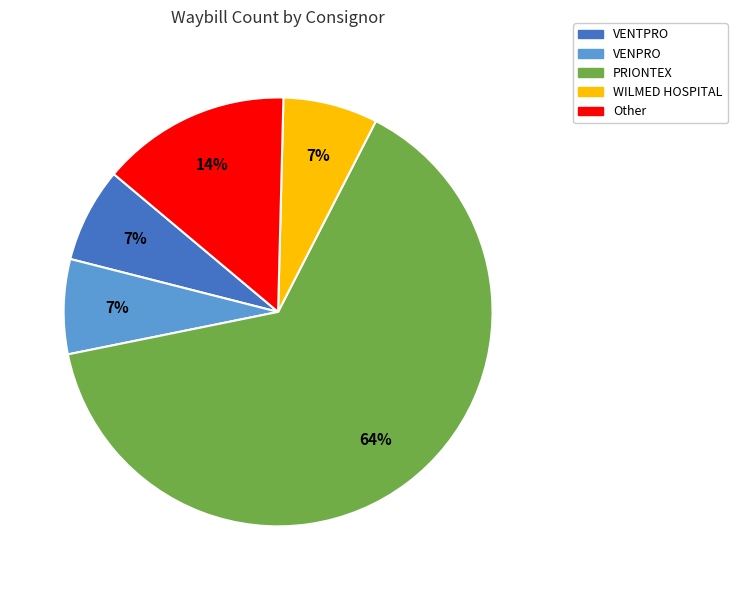

Which category has the biggest portion of the pie?

PRIONTEX